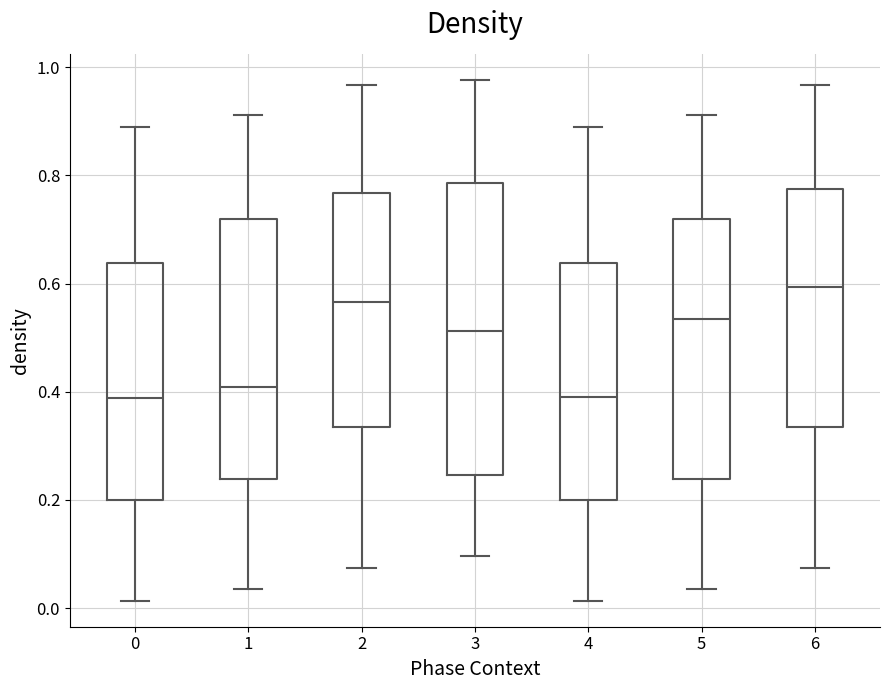

Where does the median line of the box at x = 4 sit on the y-axis? The values are not printed on the chart, so give them approximately, as read against the axis.

0.40